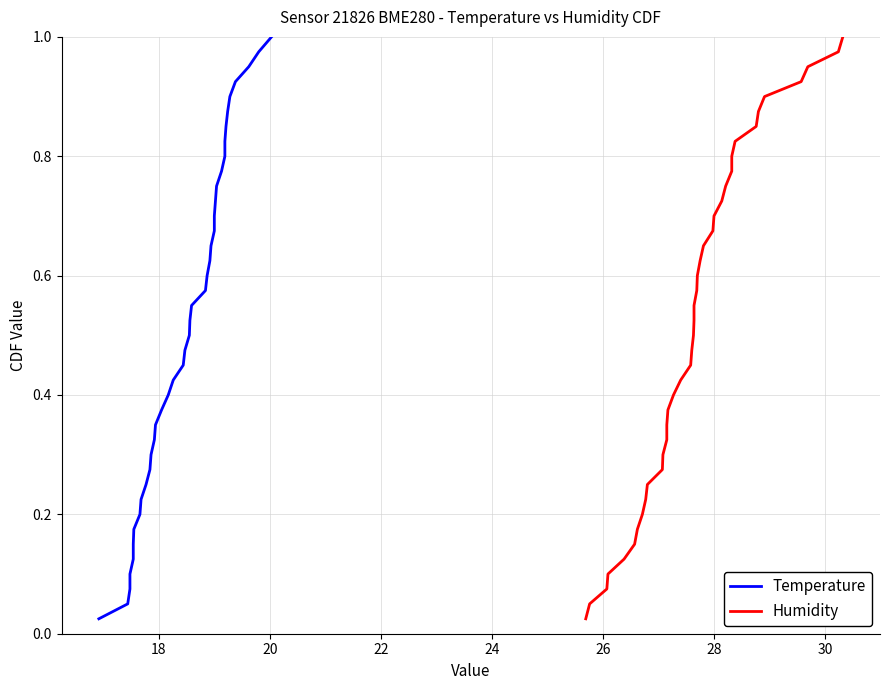

Reading left to right, transcribe all the data shown in this chart.

Temperature: 0.0	0.1	0.1	0.1	0.1	0.1	0.2	0.2	0.2	0.2	0.3	0.3	0.3	0.3	0.4	0.4	0.4	0.5	0.5	0.5	0.5	0.6	0.6	0.6	0.6	0.7	0.7	0.7	0.7	0.8	0.8	0.8	0.8	0.8	0.9	0.9	0.9	0.9	1.0	1.0
Humidity: 0.0	0.1	0.1	0.1	0.1	0.1	0.2	0.2	0.2	0.2	0.3	0.3	0.3	0.3	0.4	0.4	0.4	0.5	0.5	0.5	0.5	0.6	0.6	0.6	0.6	0.7	0.7	0.7	0.7	0.8	0.8	0.8	0.8	0.8	0.9	0.9	0.9	0.9	1.0	1.0